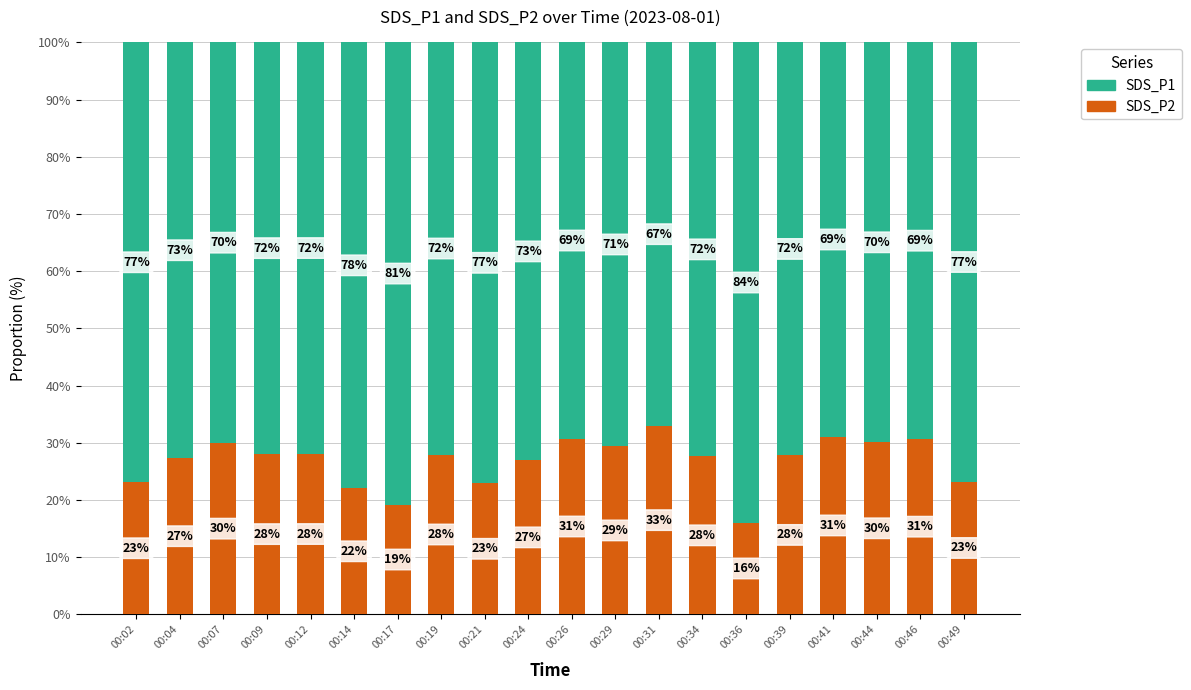

At which label does SDS_P2 reach its peak?

00:31